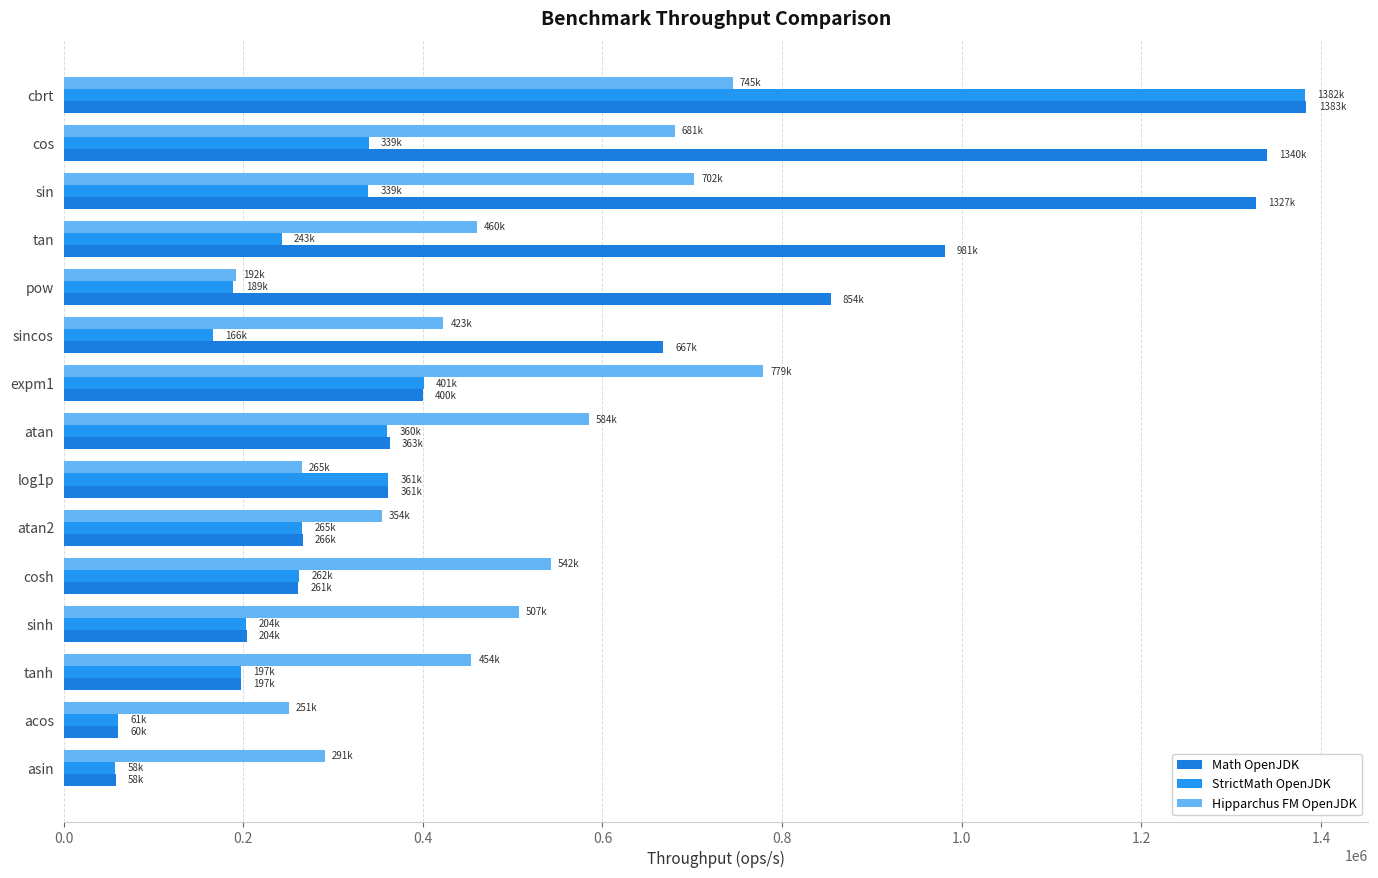

How many data points in Hipparchus FM OpenJDK are above 459836?

8